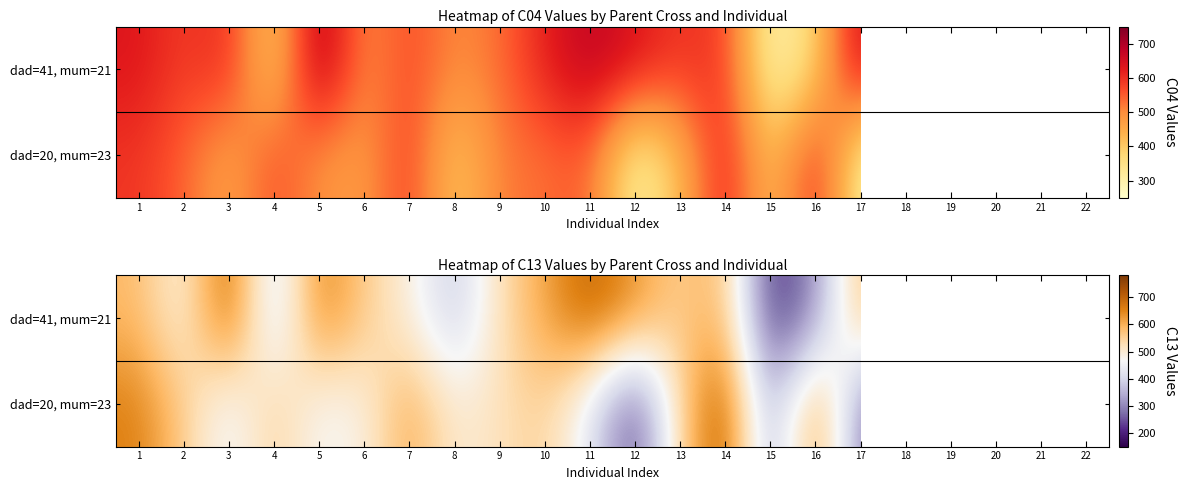

Count the number of data series in this chart.

2